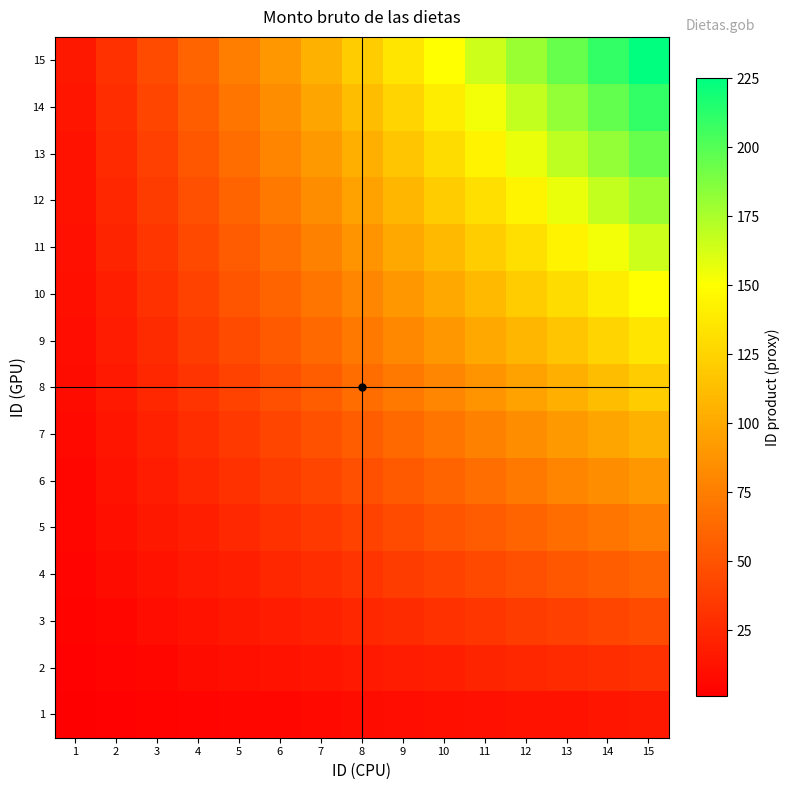

Rank the series at 5 from highest to lowest value.

15, 14, 13, 12, 11, 10, 9, 8, 7, 6, 5, 4, 3, 2, 1